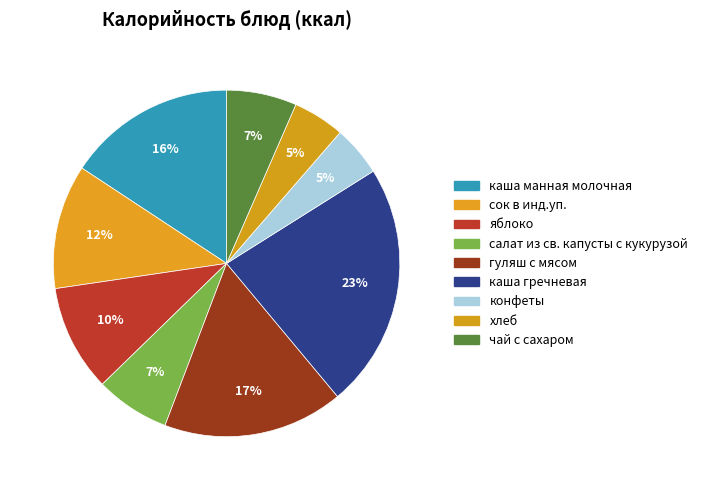

Rank the categories by value from highest to lowest.

каша гречневая, гуляш с мясом, каша манная молочная, сок в инд.уп., яблоко, салат из св. капусты с кукурузой, чай с сахаром, хлеб, конфеты